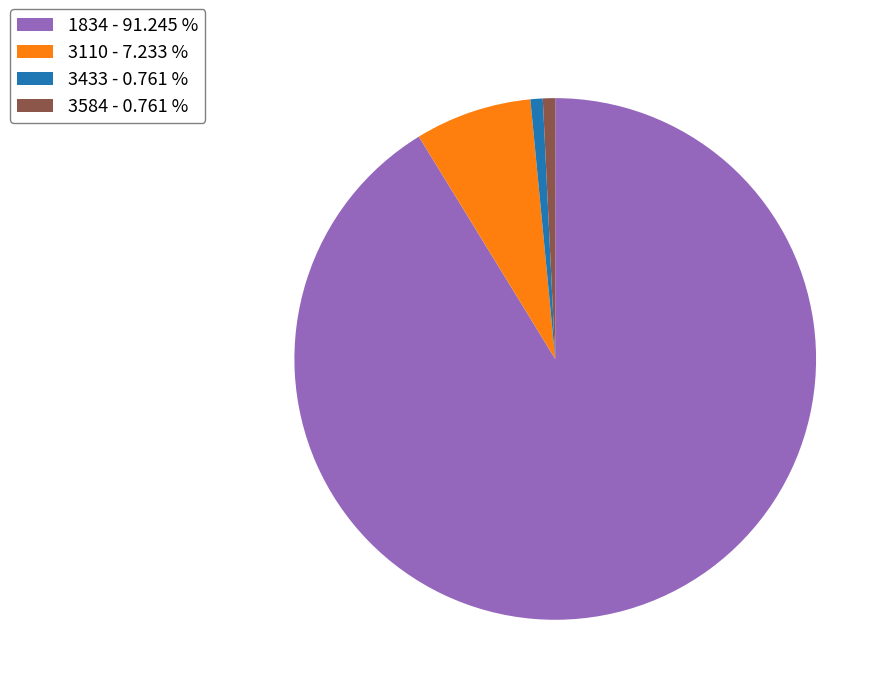

Is the sum of 1834 - 91.245 % and 3433 - 0.761 % greater than half?

Yes